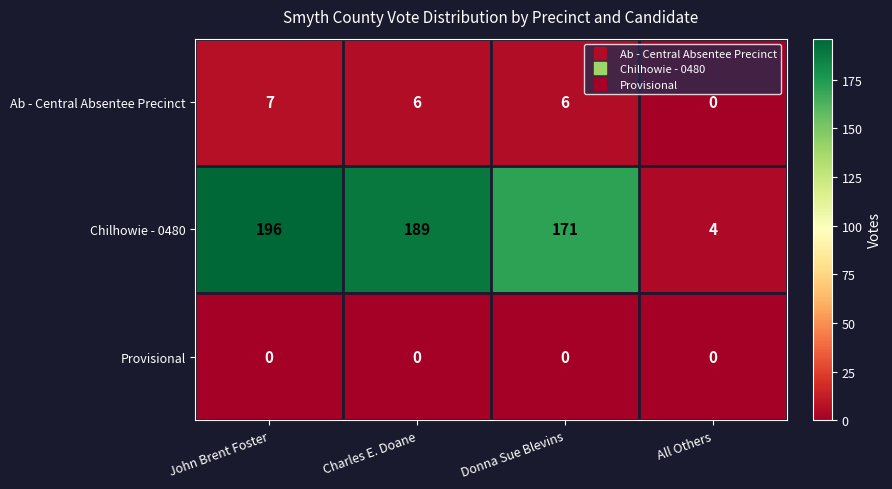

What is the difference between the second highest and second lowest values in the Chilhowie - 0480 series?

18